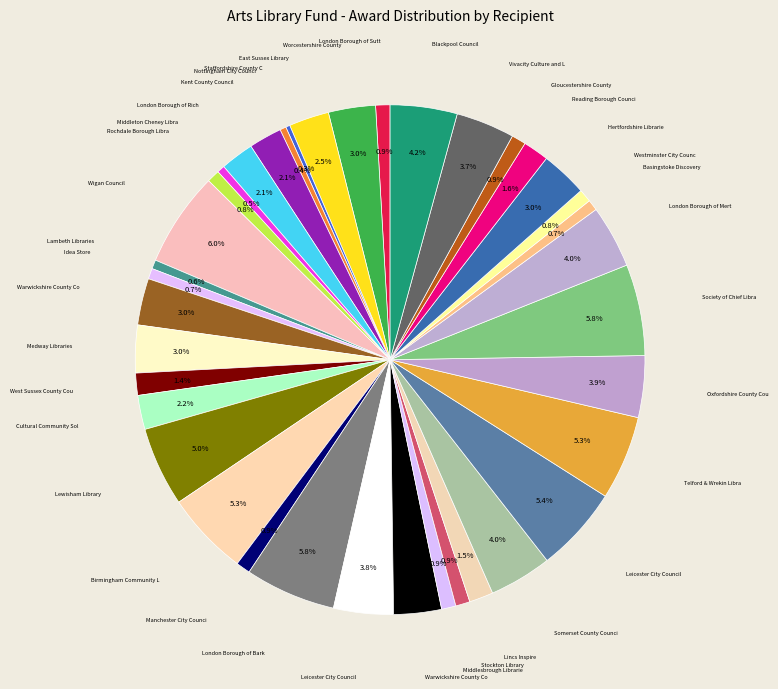

How many segments does this pie chart have?

38